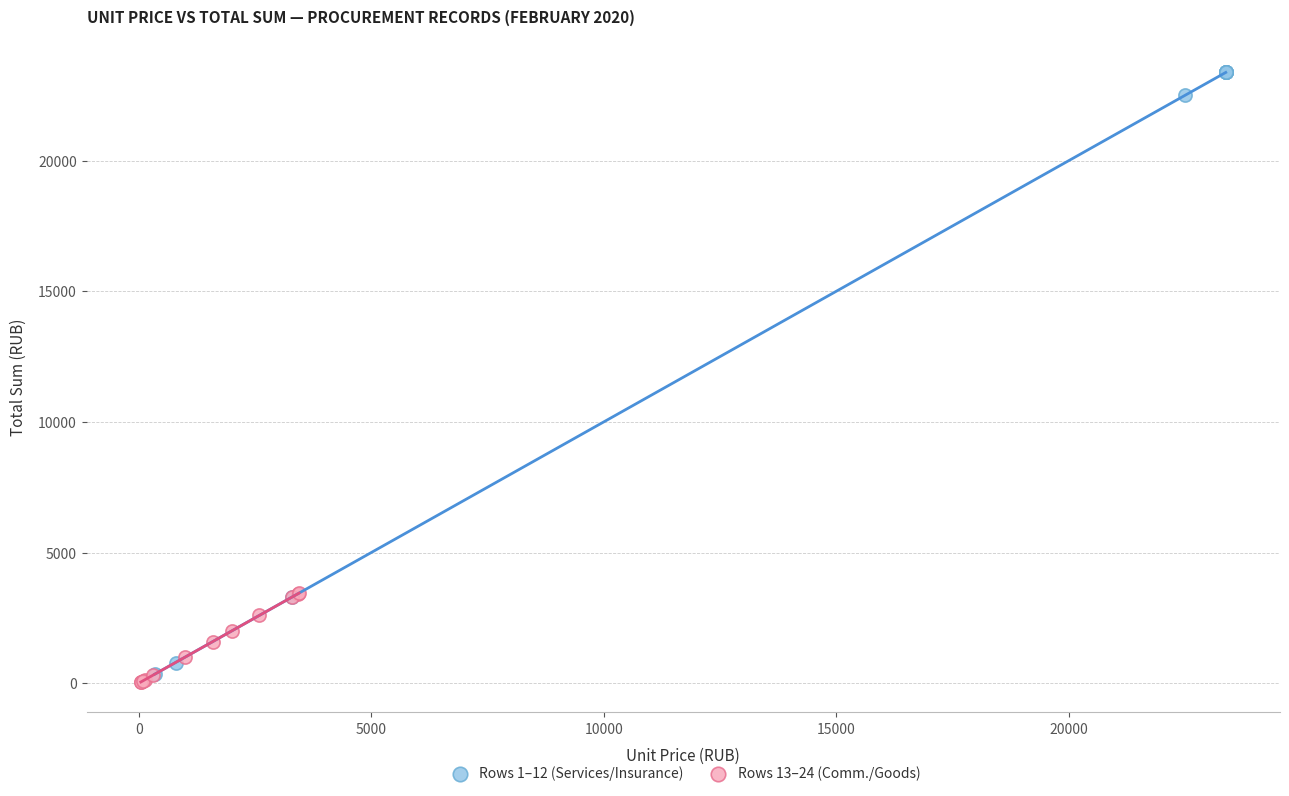

Which series has the widest spread of Y values?

Rows 1–12 (Services/Insurance)